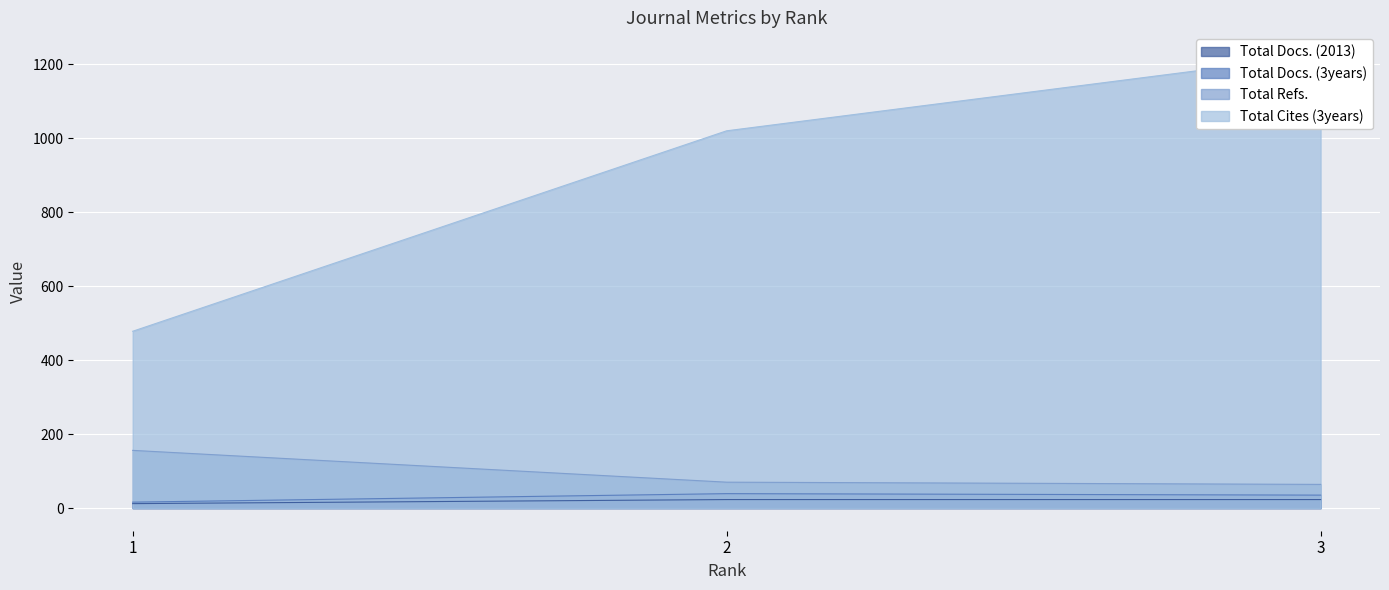

What are all the series names shown in the legend?

Total Docs. (2013), Total Docs. (3years), Total Refs., Total Cites (3years)